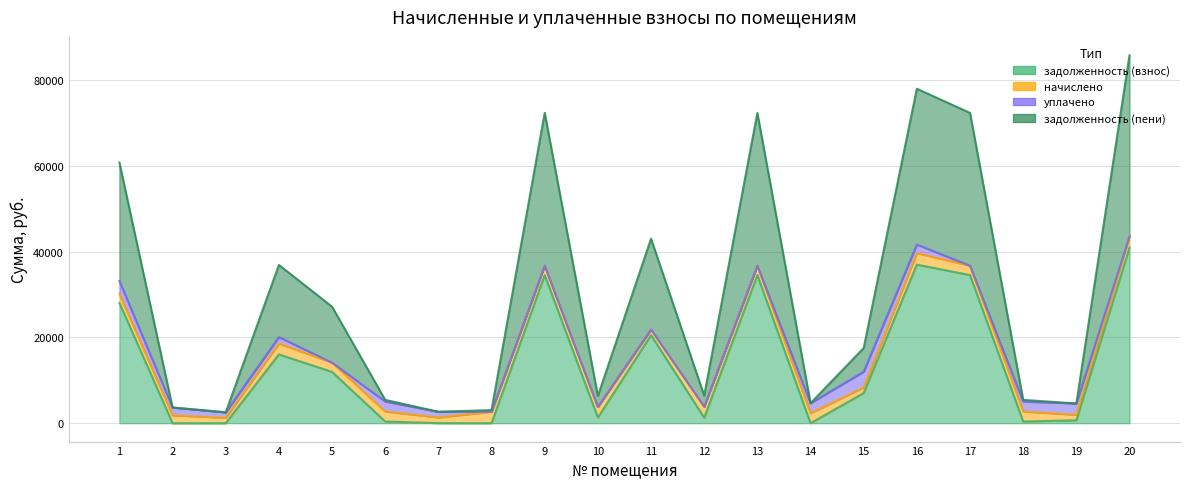

What is the total value across all series at 13?

71327.8